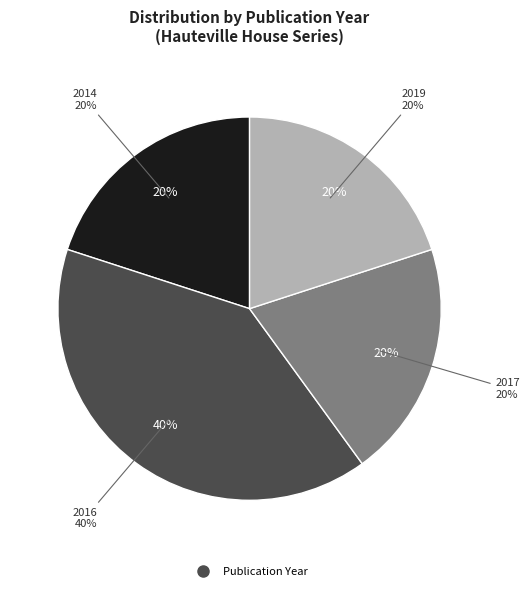

Which slice is the smallest?

856 (2014)